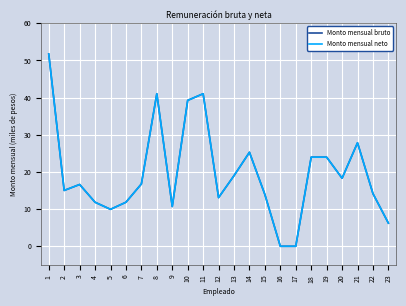

Reading left to right, extract all data points from this chart.

Monto mensual bruto: 51.7	15.0	16.6	11.8	9.9	11.8	16.8	41.0	10.7	39.3	41.0	13.1	19.0	25.3	13.9	0.0	0.0	24.0	24.0	18.3	27.8	14.2	6.2
Monto mensual neto: 51.7	15.0	16.6	11.8	9.9	11.8	16.8	41.0	10.7	39.3	41.0	13.1	19.0	25.3	13.9	0.0	0.0	24.0	24.0	18.3	27.8	14.2	6.2